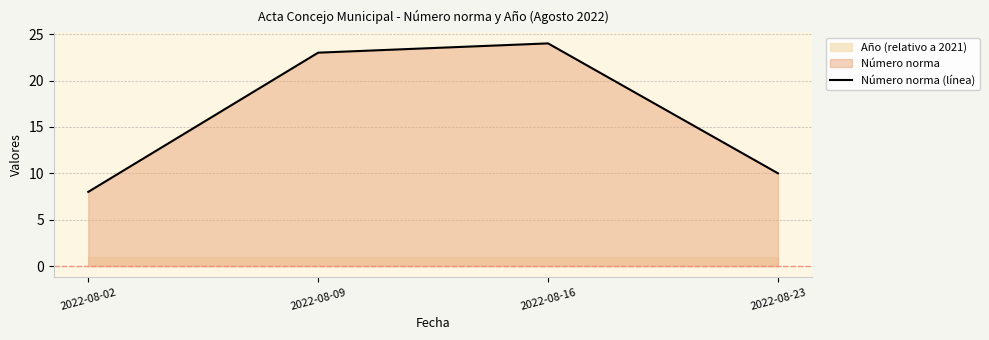

Reading left to right, extract all data points from this chart.

2022-08-02=8	2022-08-09=23	2022-08-16=24	2022-08-23=10